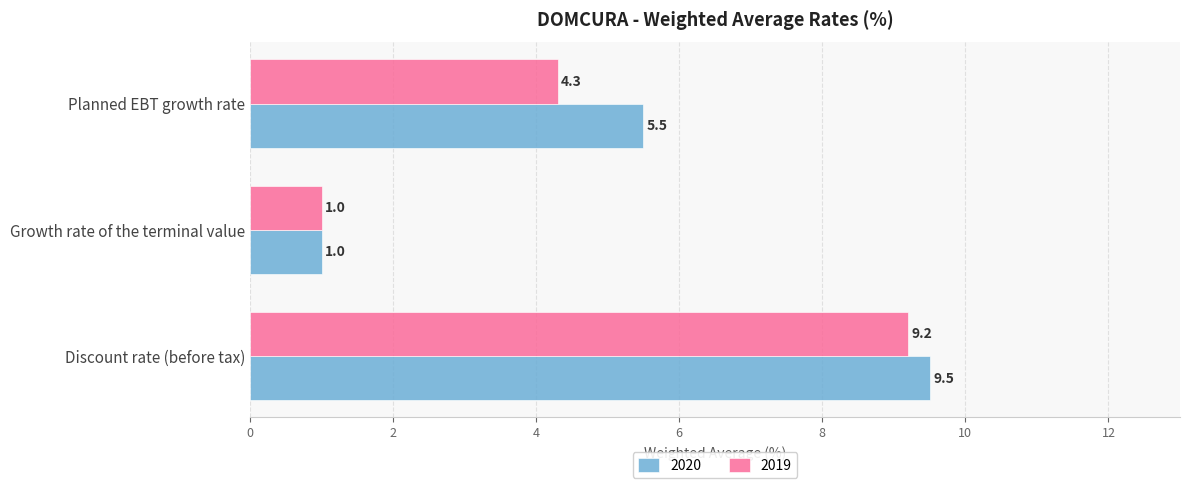

List the series in order of their overall mean, highest first.

2020, 2019